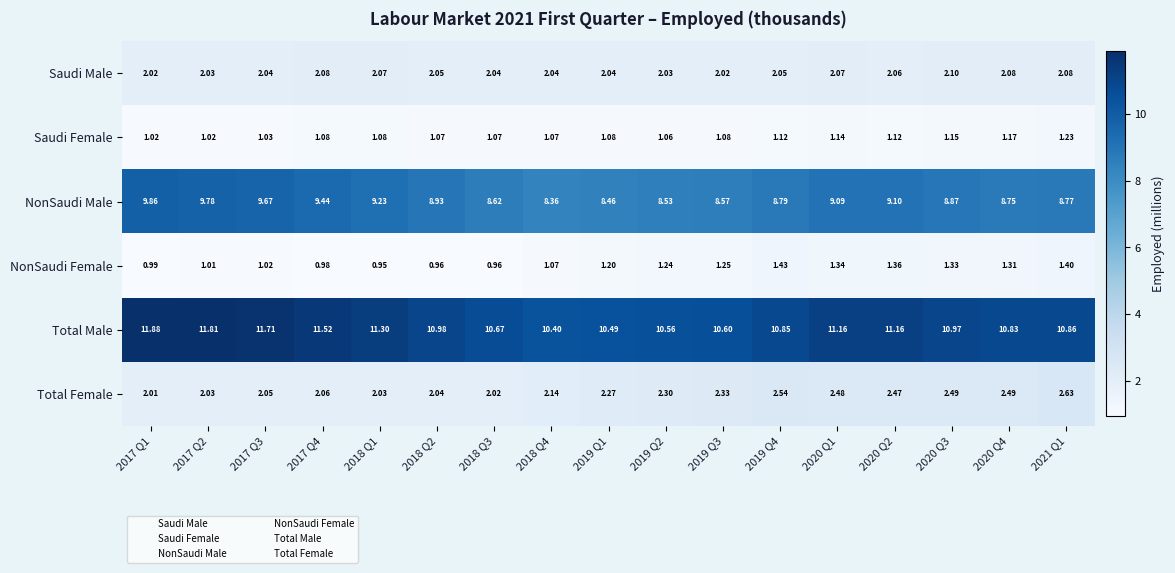

Which series changed the most between 2017 Q1 and 2020 Q1?

NonSaudi Male